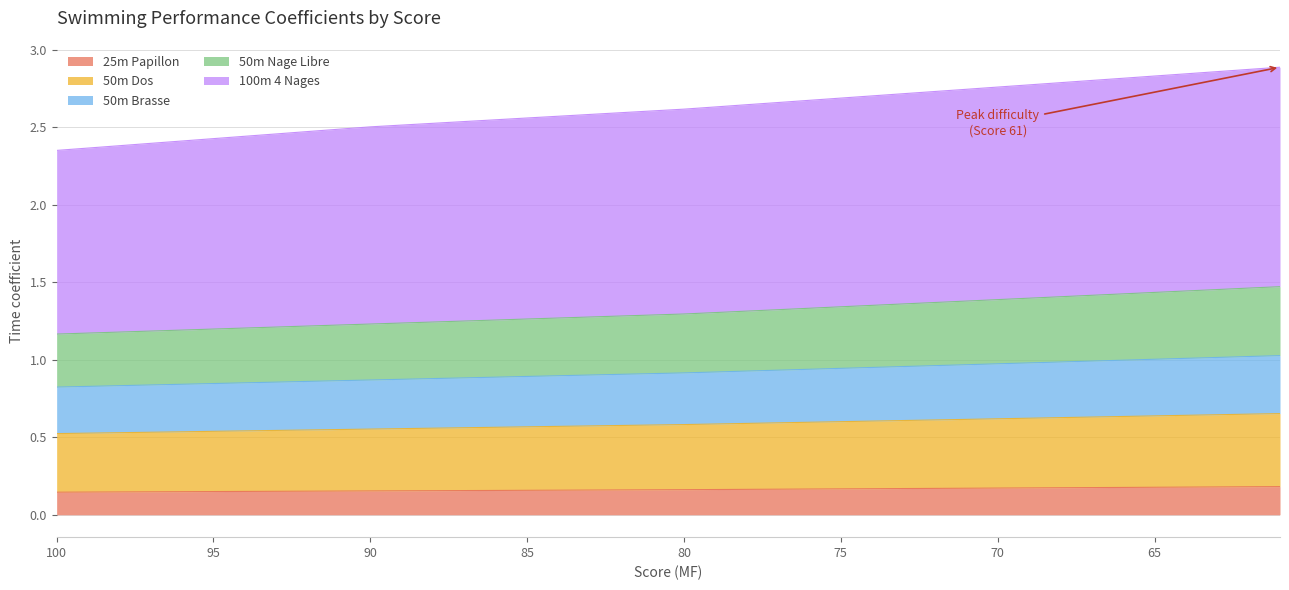

The 50m Dos series shows 0.2 at 68. True or false?

False